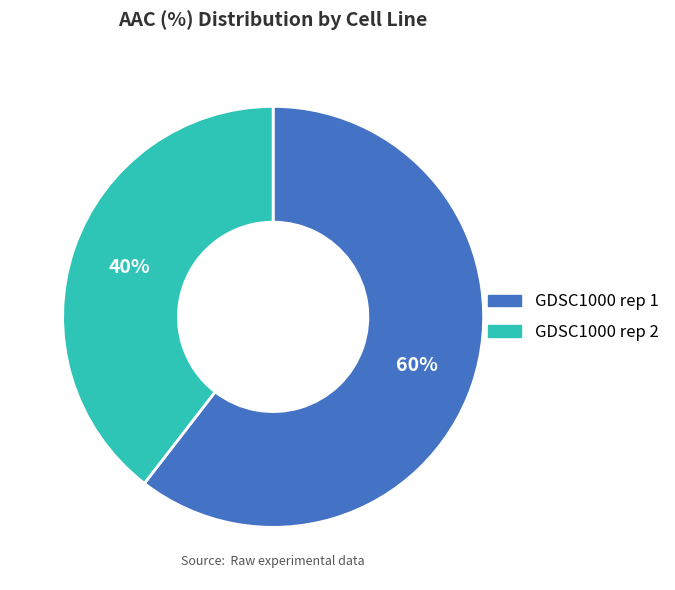

Does GDSC1000 rep 2 represent more than half of the total?

No